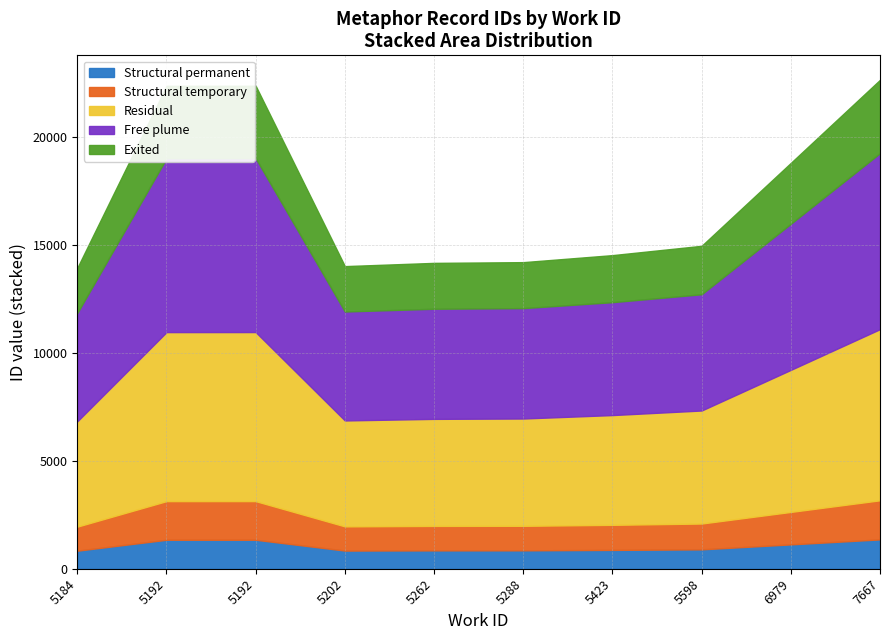

List the labels in order of value, largest first.

7667, 5192, 5192, 6979, 5598, 5423, 5288, 5262, 5202, 5184